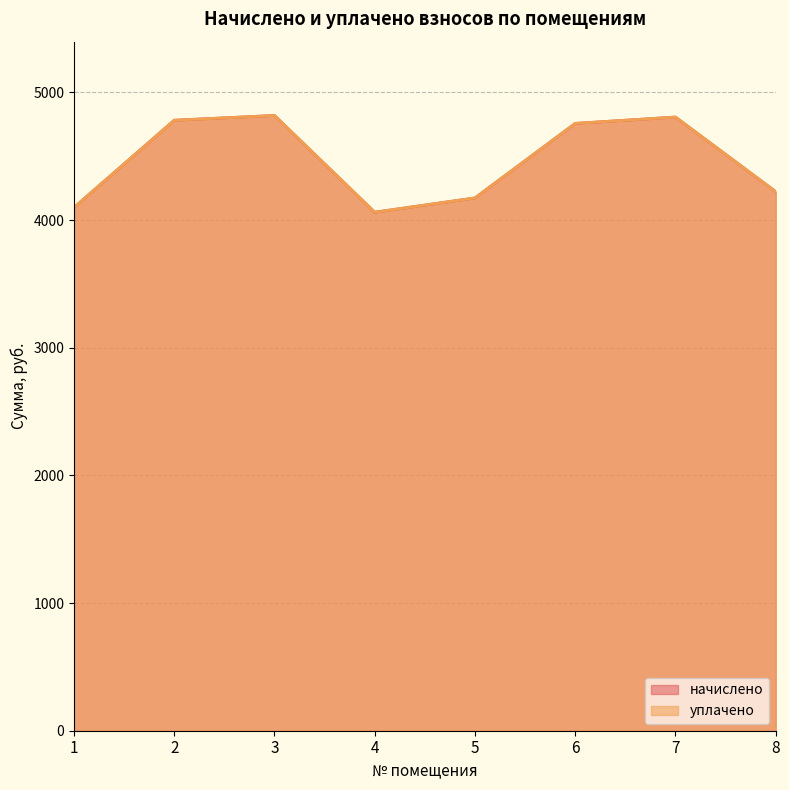

At 4, list the series in order from smallest to largest.

начислено, уплачено